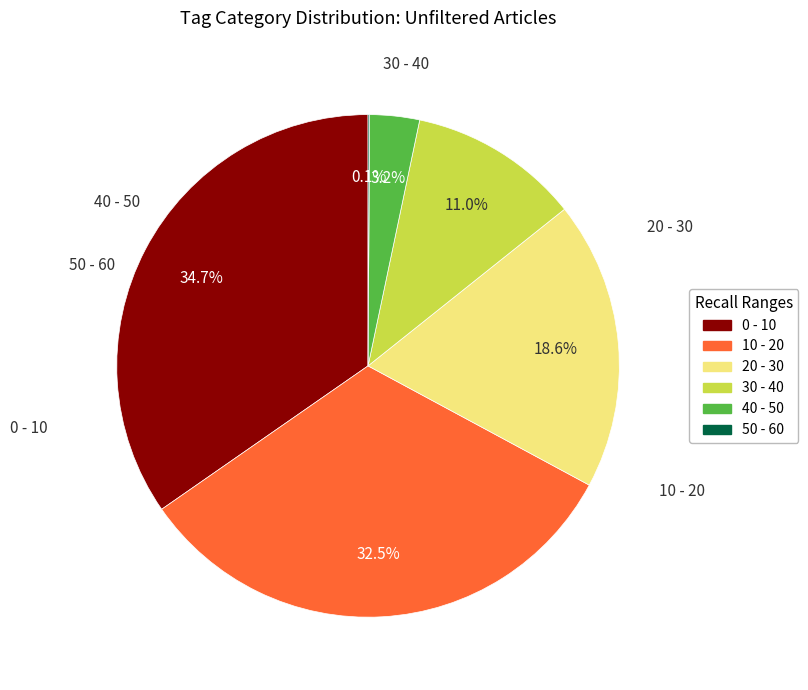

Is there a majority slice in this chart?

No